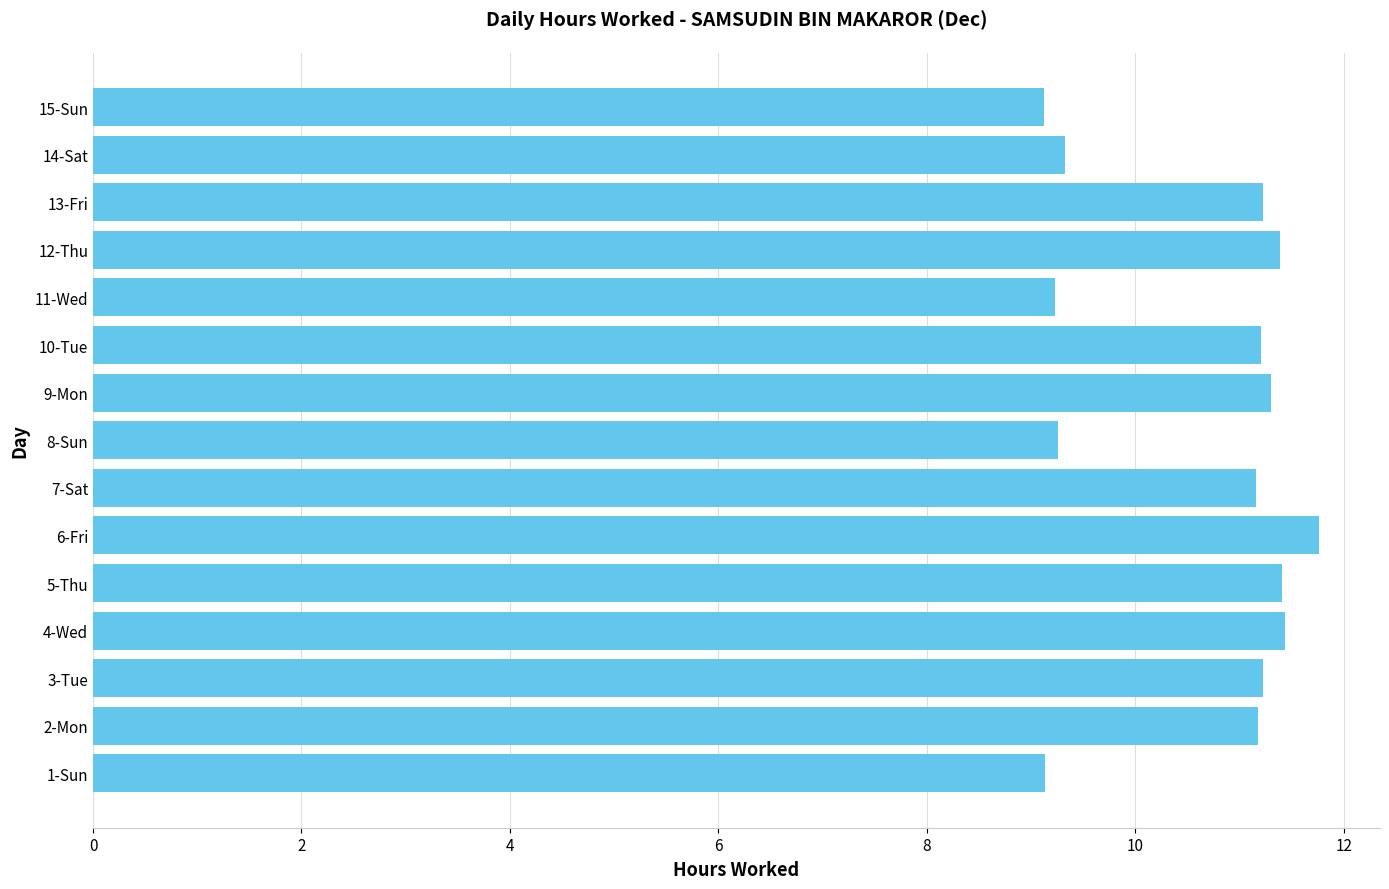

What is the smallest value displayed?

9.1